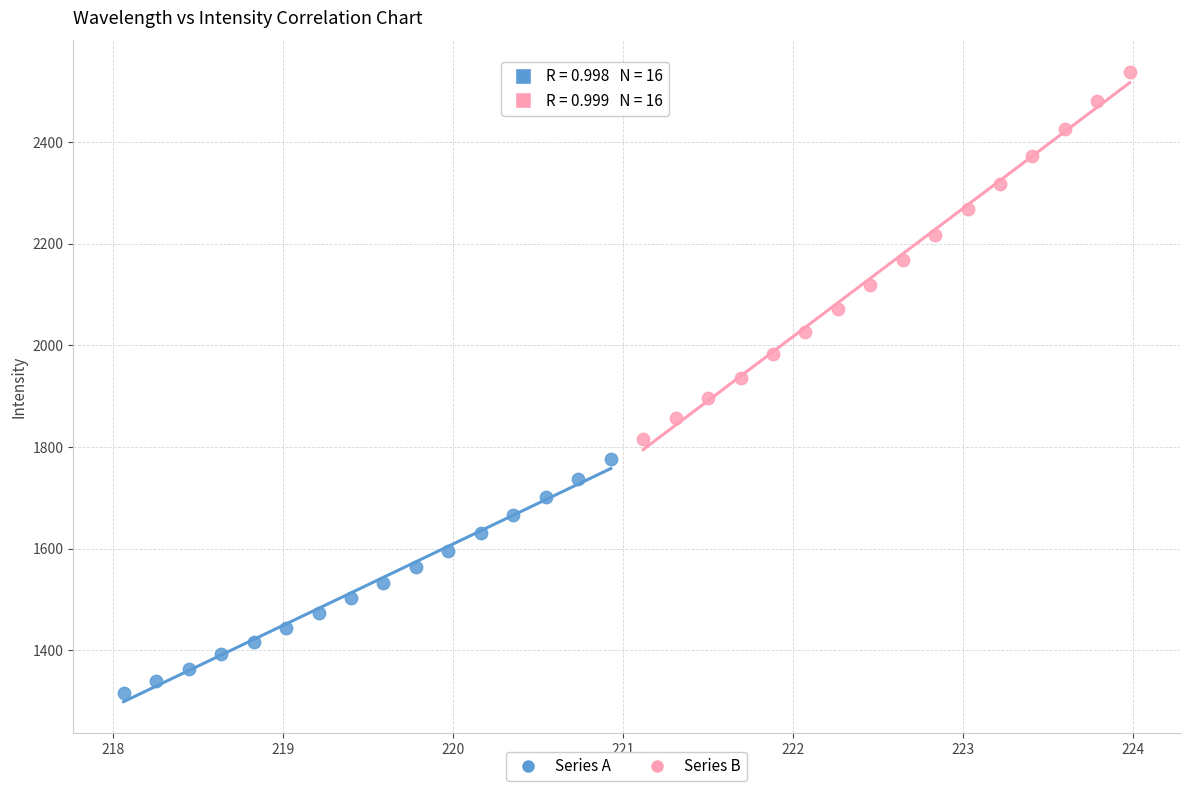

Which series contains the lowest Y value?

Series A